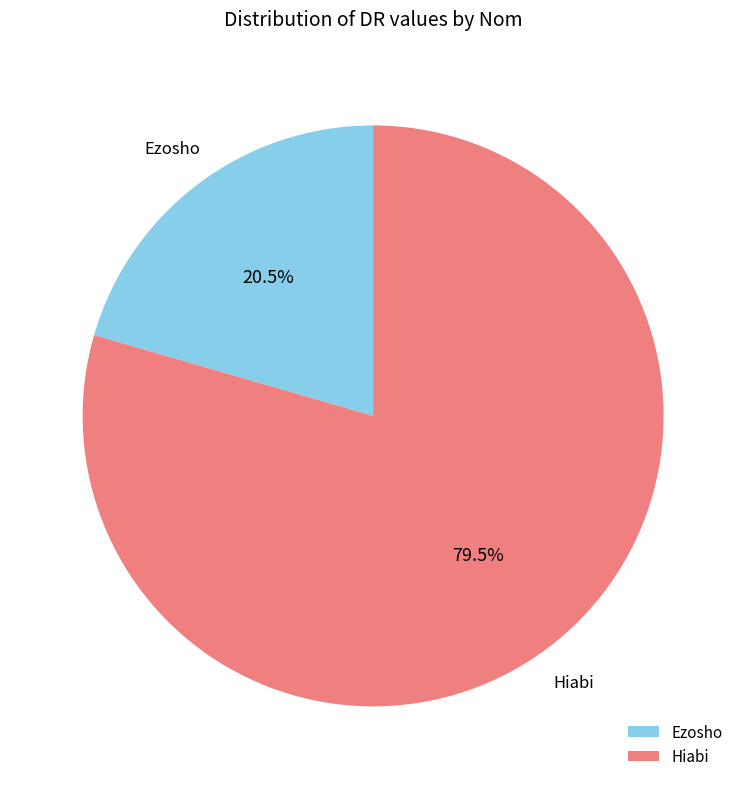

Rank the categories by value from lowest to highest.

Ezosho, Hiabi